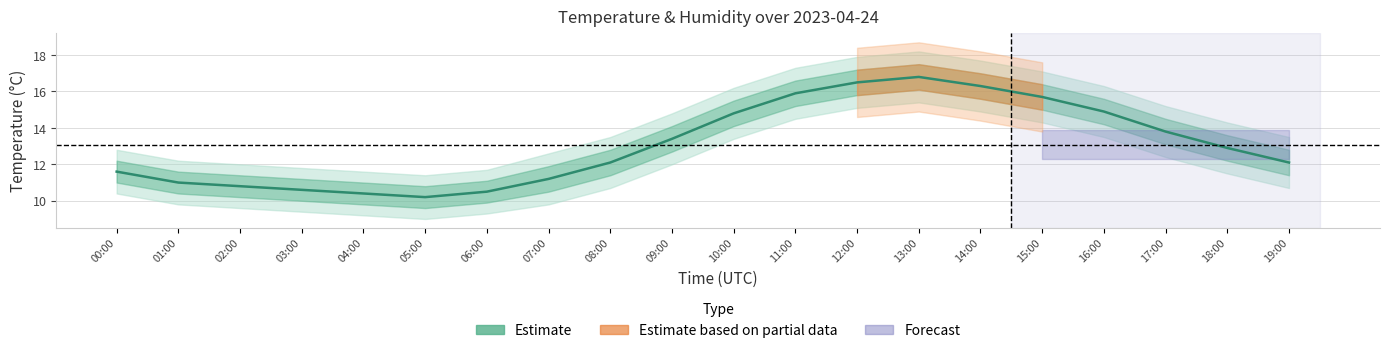

Where is the first local maximum?

13:00